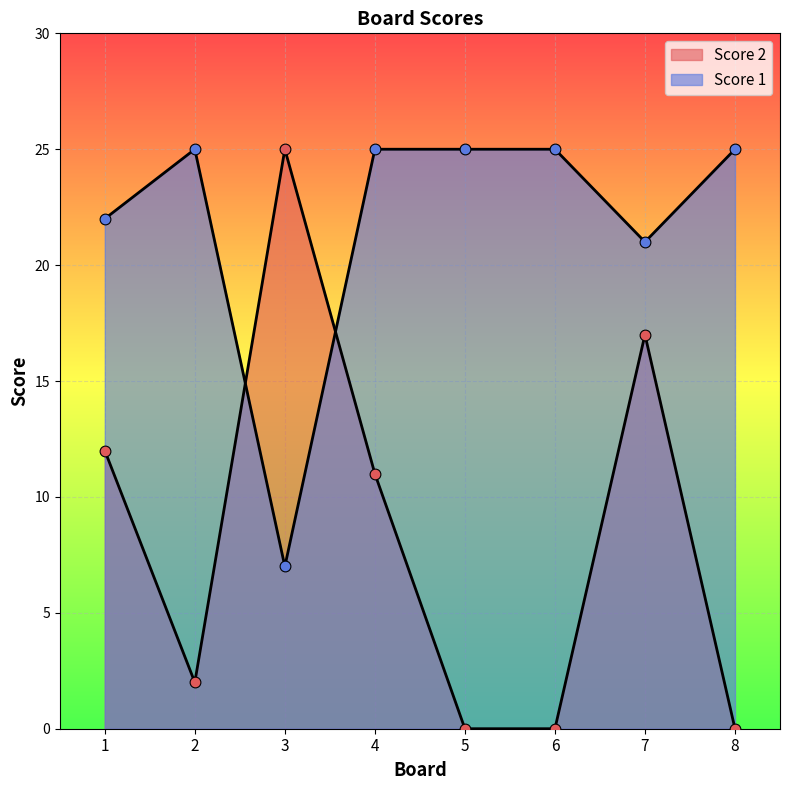

Is the value of Score 1 at 1 greater than the value of Score 2 at 5?

Yes